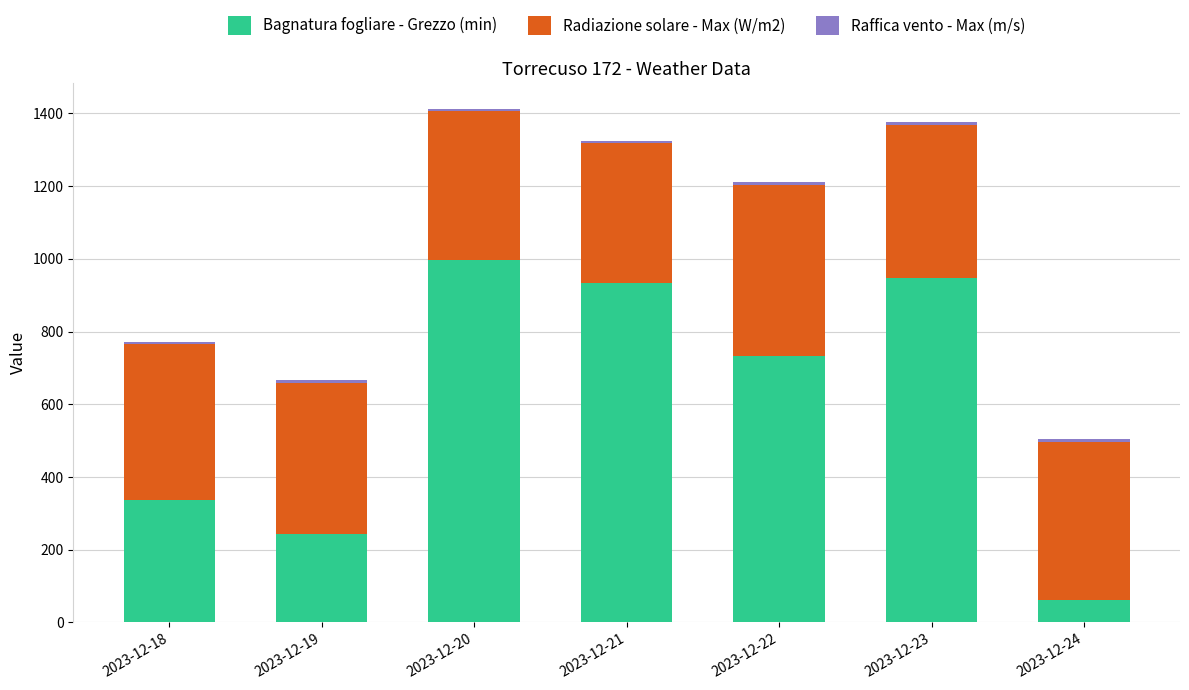

What is the difference between the maximum and minimum values in the Bagnatura fogliare - Grezzo (min) series?

934.4